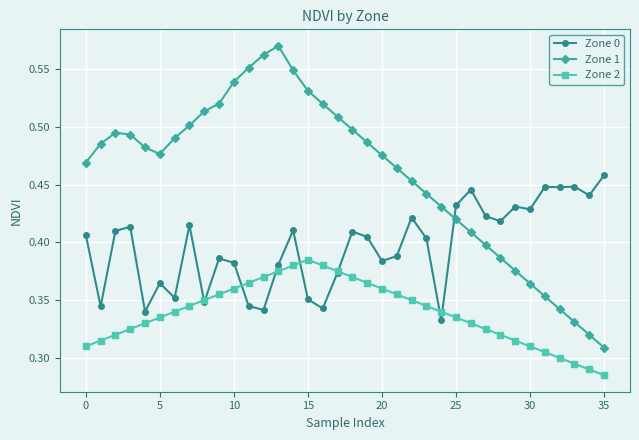

At how many categories does at least one series exceed 0?

36